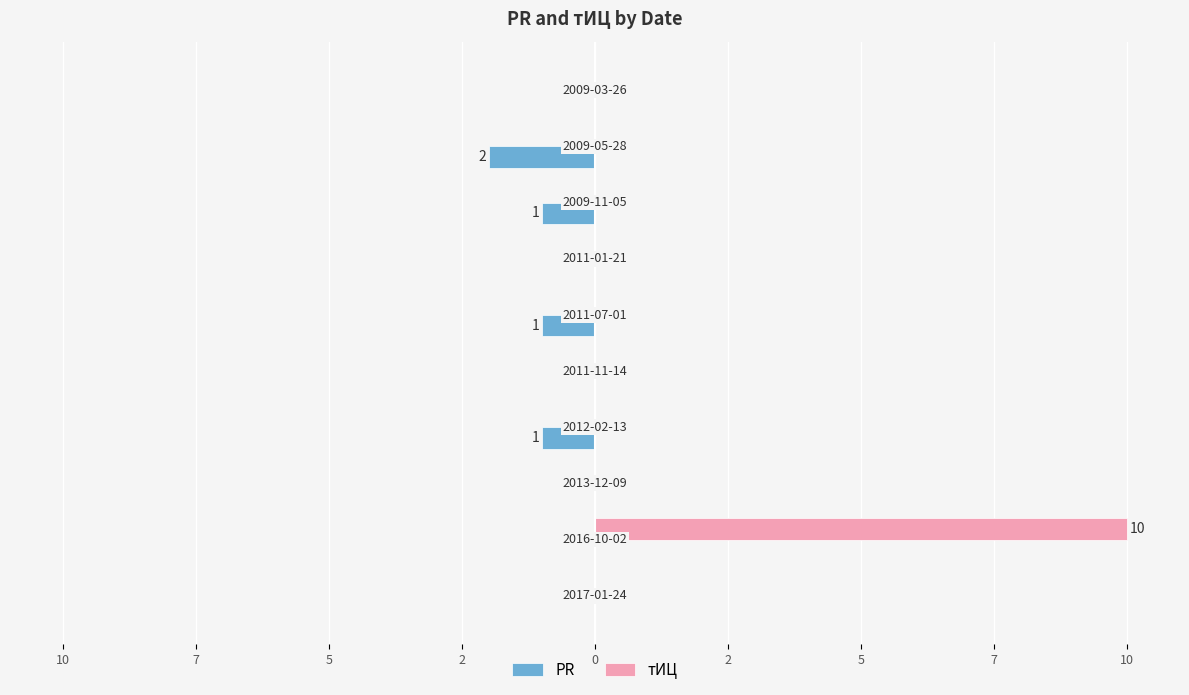

What are all the series names shown in the legend?

PR, тИЦ